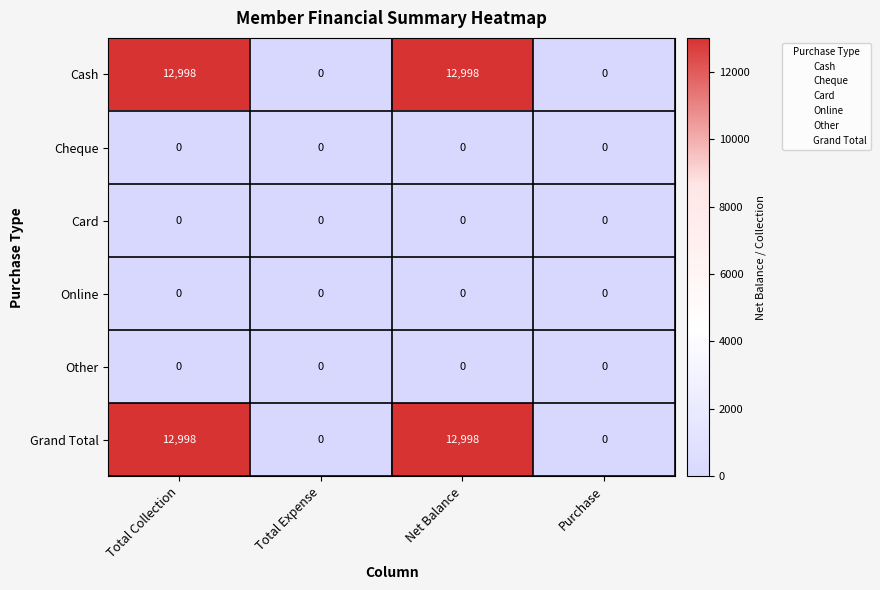

How many distinct data groups are displayed?

6